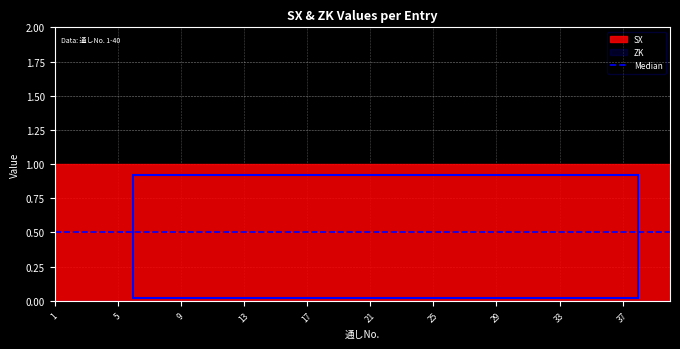

Where is SX nearest to the value 1?

1